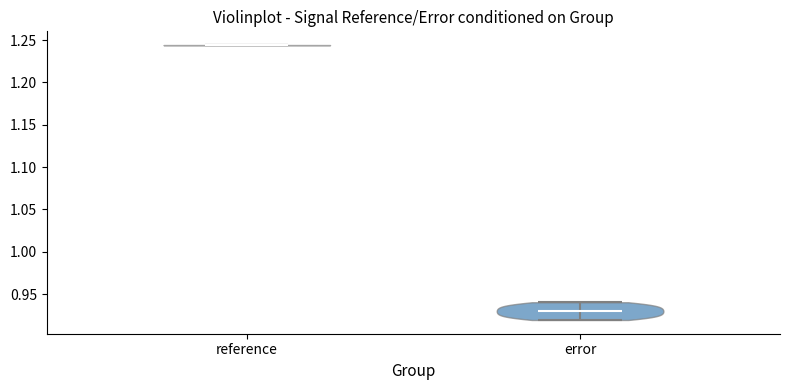

Reading left to right, read every violin against the y-axis: where its median line is, and the lowest and highest points it reaches. The values are not printed on the chart, so give them approximately, as read against the axis.

reference: median line 1.245, lowest point 1.245, highest point 1.245
error: median line 0.930, lowest point 0.920, highest point 0.940